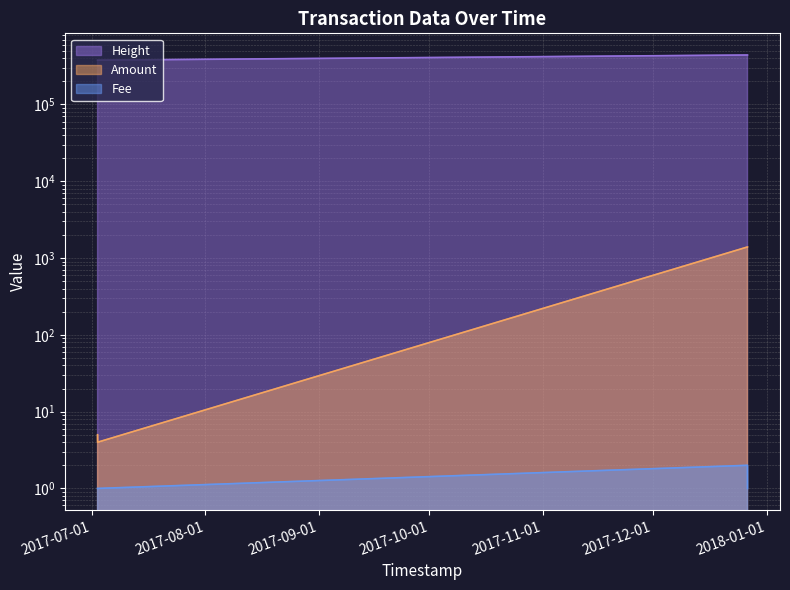

True or false: Fee and Height intersect in this chart.

False